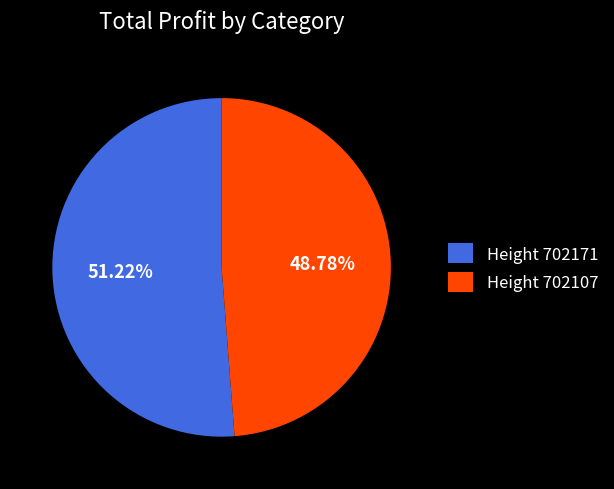

Which slice is the largest?

Height 702171